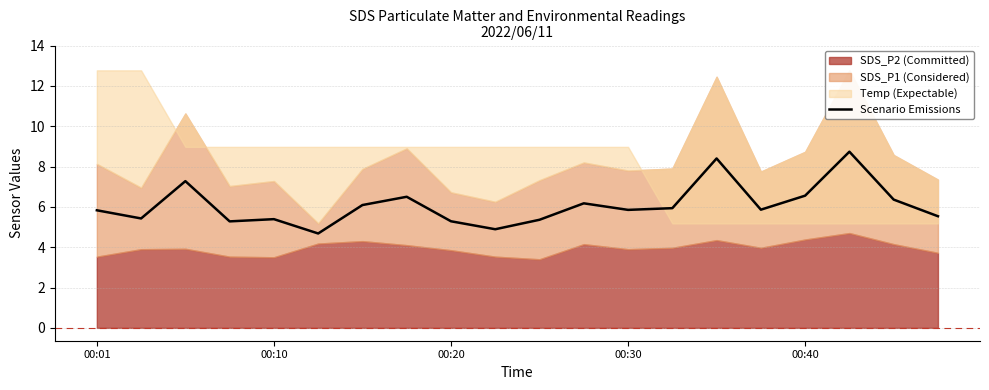

At which category does the chart reach its peak across all series?

17